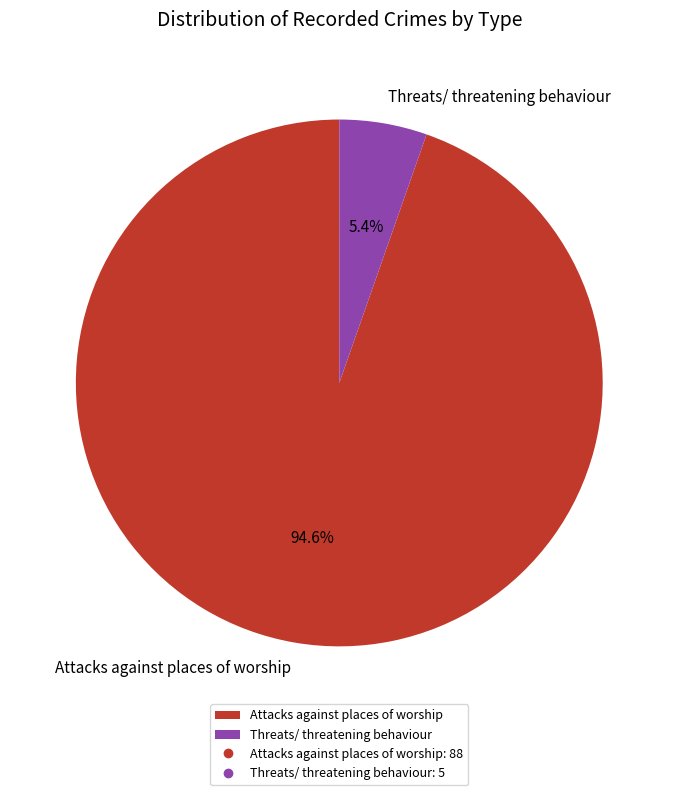

Is there any slice that represents more than half of the pie?

Yes